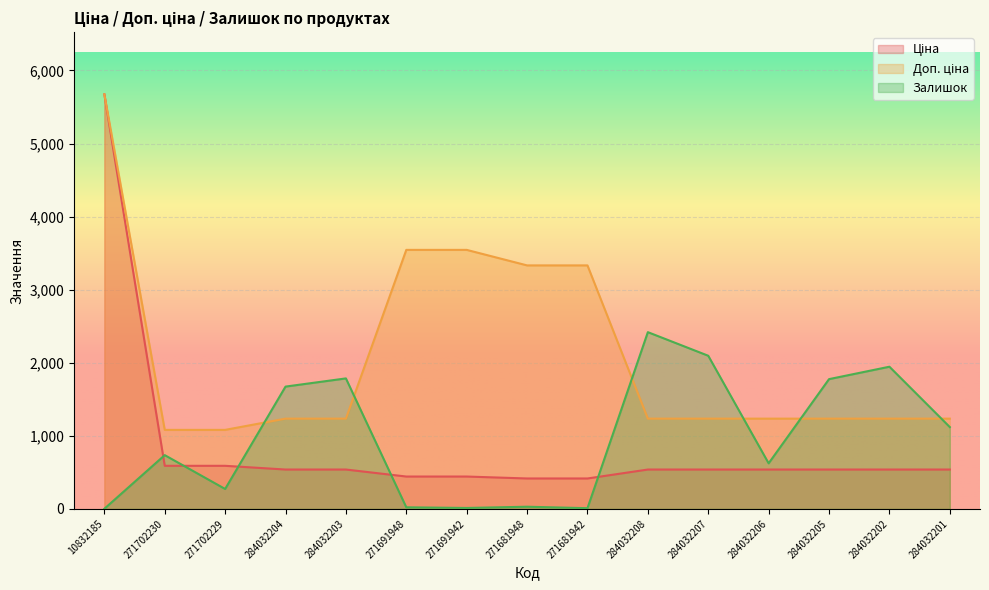

Where is the first local maximum for Залишок?

271702230